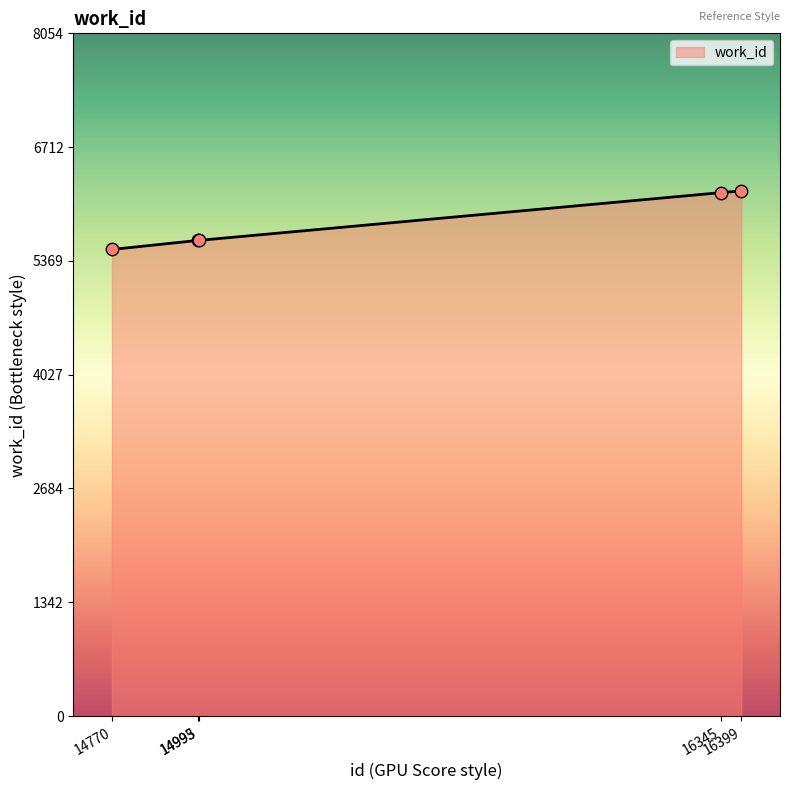

What is the change in value from 14993 to 16399?

+584